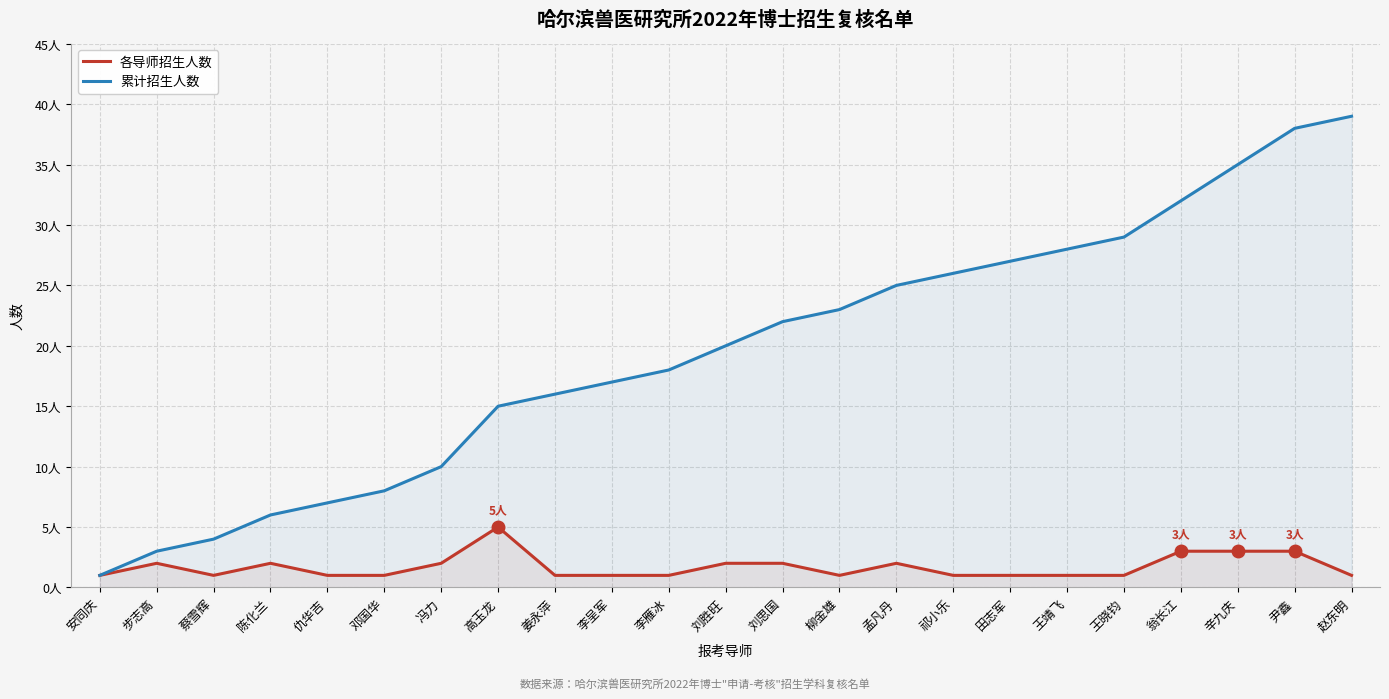

Between 刘思国 and 孟凡丹, which is larger?

刘思国